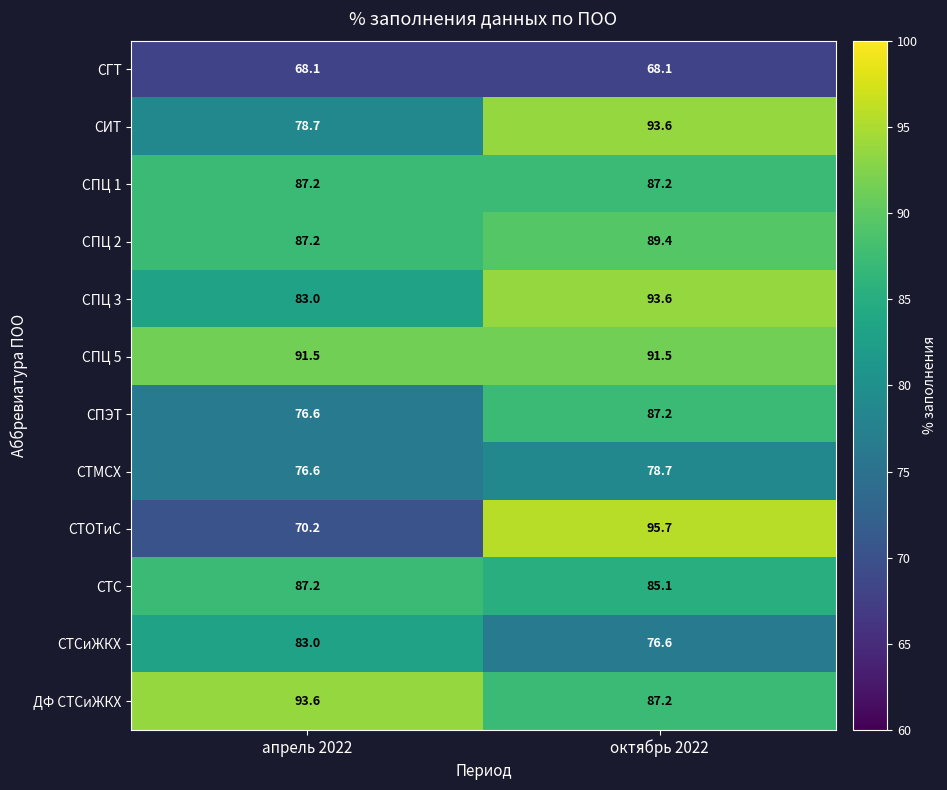

How many distinct data groups are displayed?

12